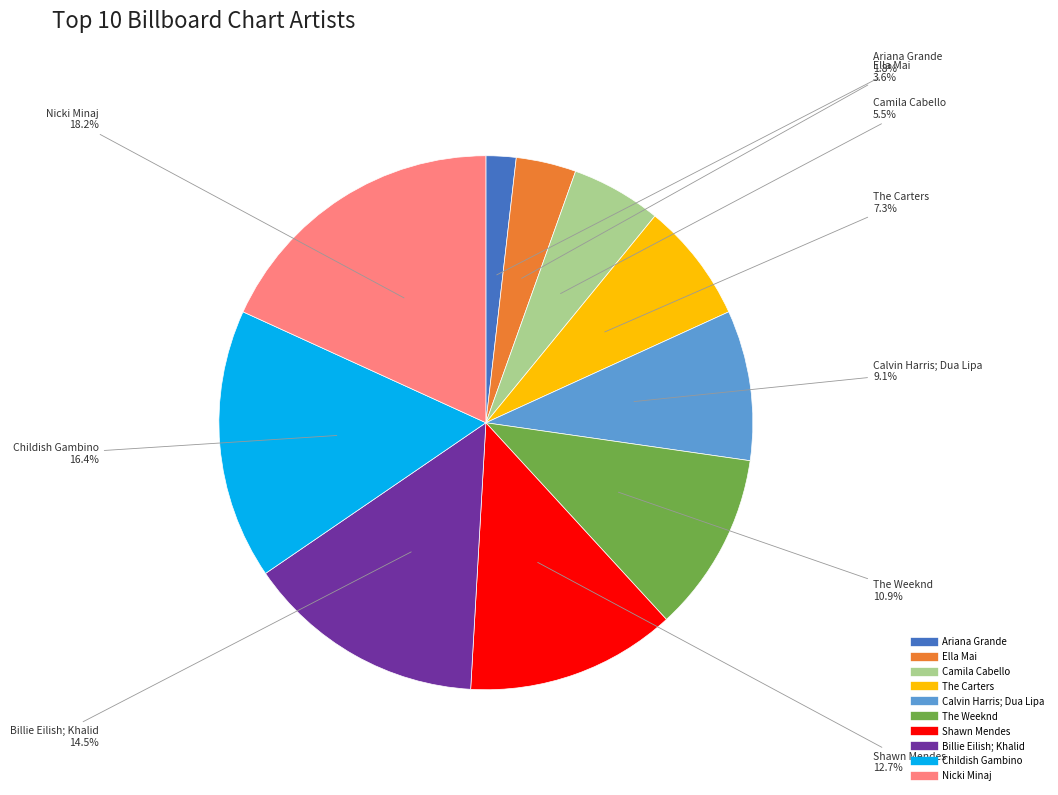

Which slice is the smallest?

Ariana Grande